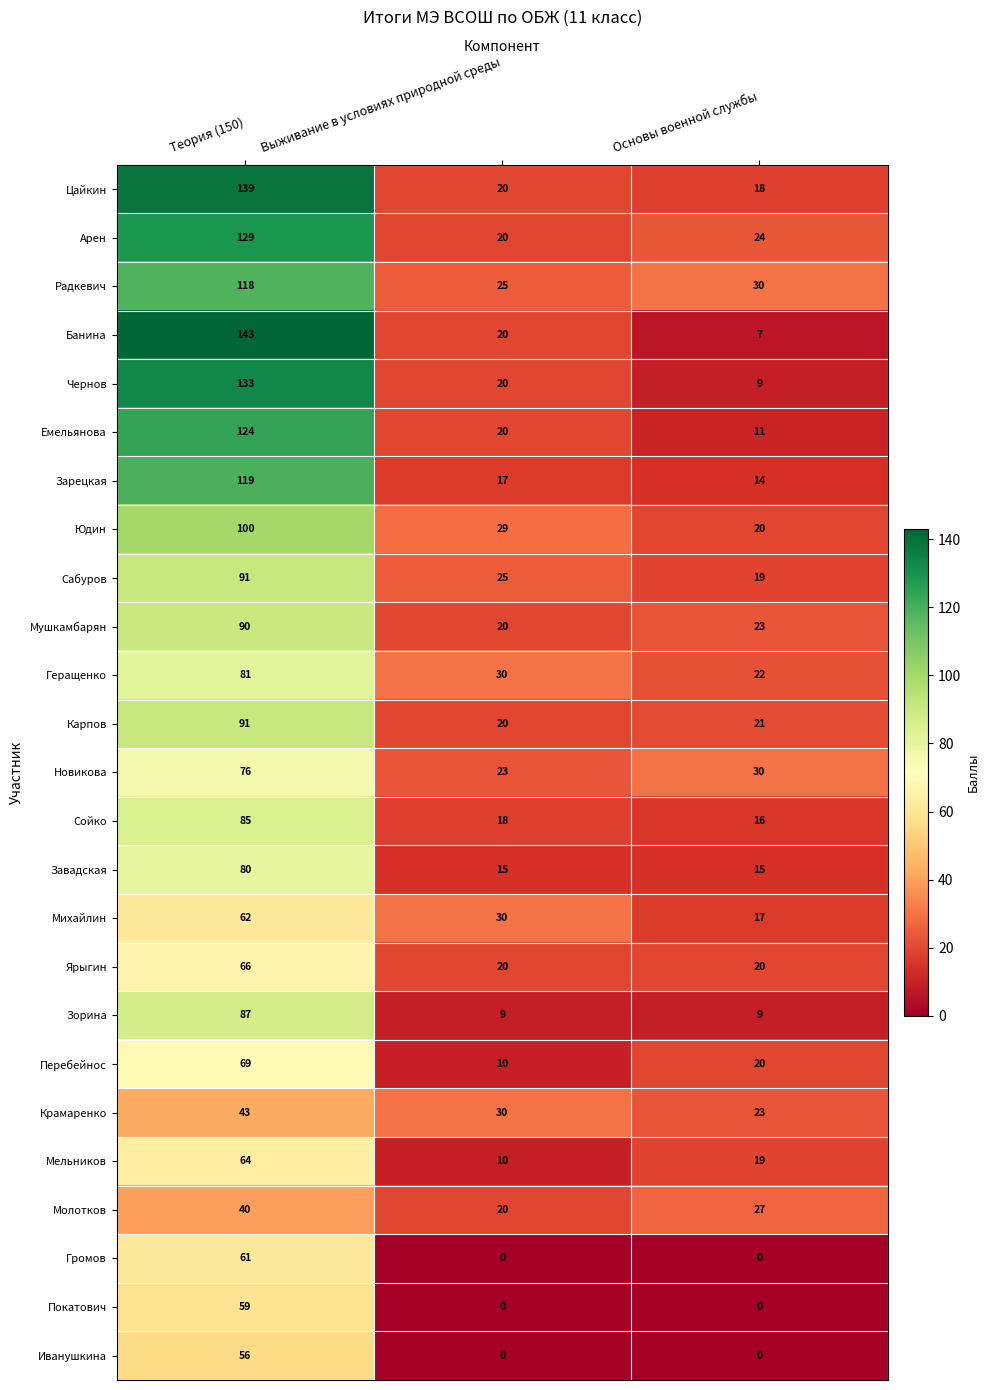

Rank the categories by Емельянова value from lowest to highest.

Основы военной службы, Выживание в условиях природной среды, Теория (150)